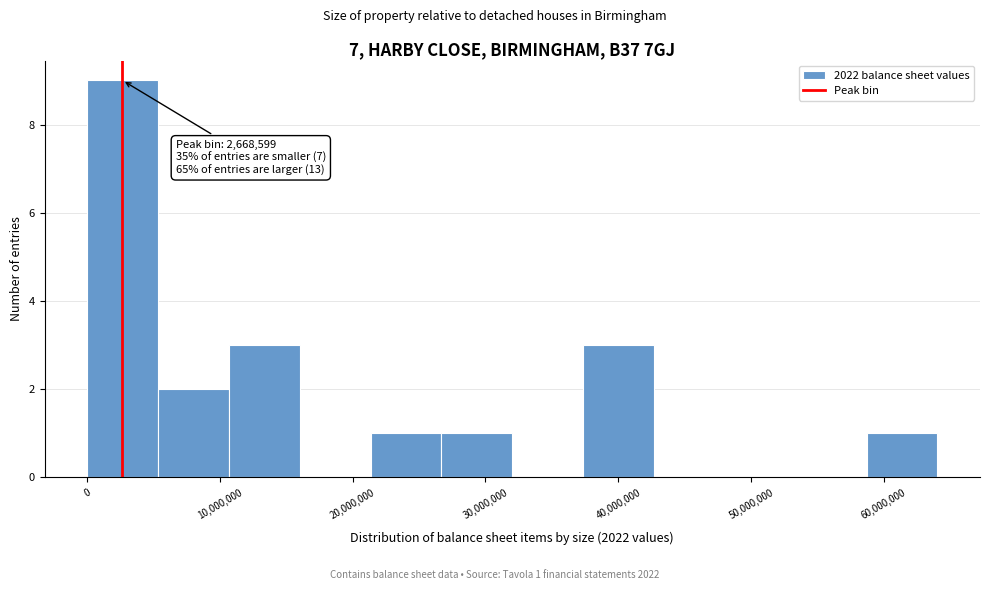

Over which range of the x-axis is the bar tallest?

0 to 5000000